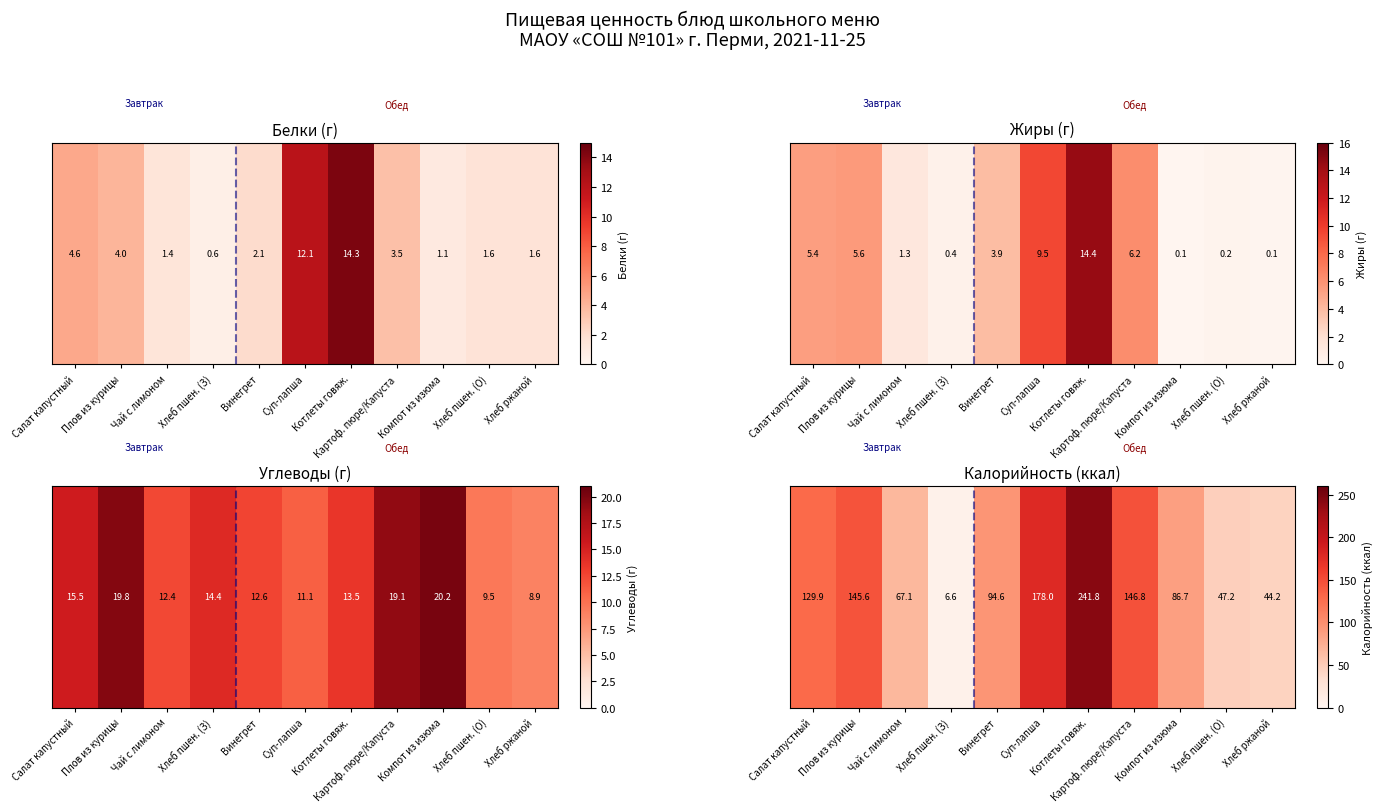

Rank the categories by value from lowest to highest.

Хлеб пшен. (З), Хлеб ржаной, Хлеб пшен. (О), Чай с лимоном, Компот из изюма, Винегрет, Салат капустный, Плов из курицы, Картоф. пюре/Капуста, Суп-лапша, Котлеты говяж.